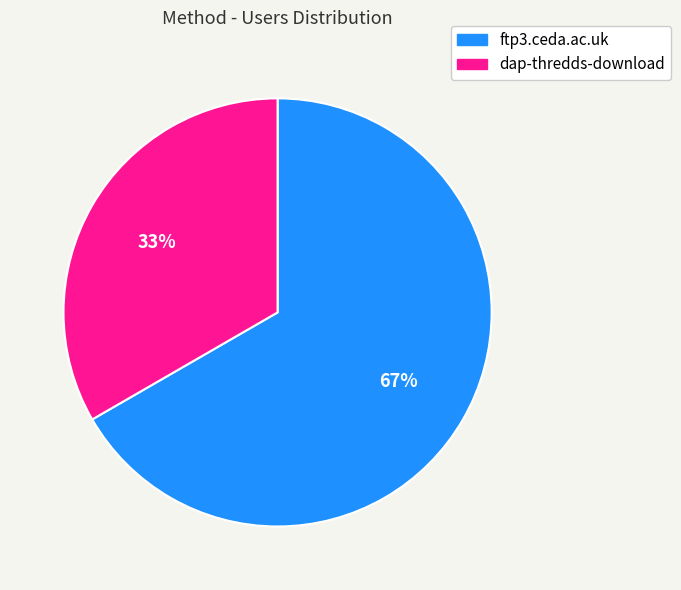

Count the number of slices in the pie.

2